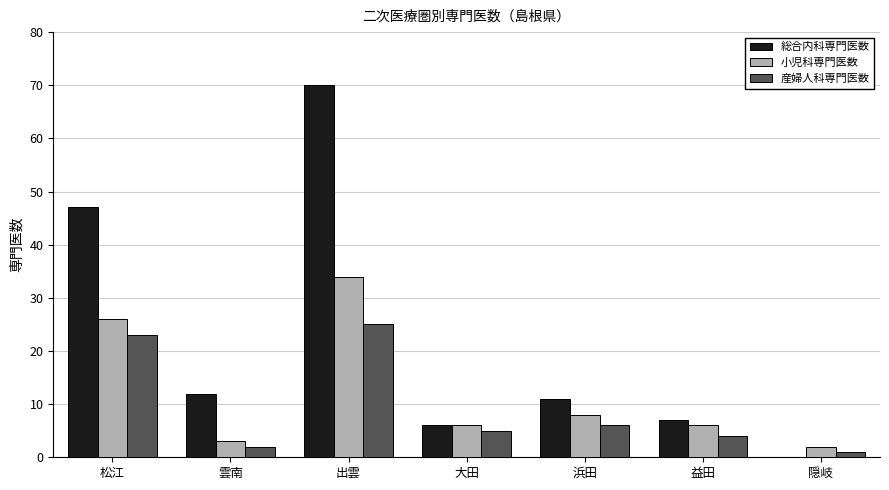

What is the sum of all 小児科専門医数 values?

85